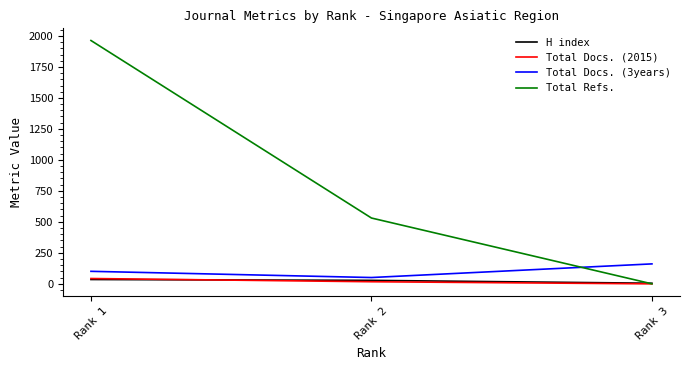

How many categories are shown in the chart?

3